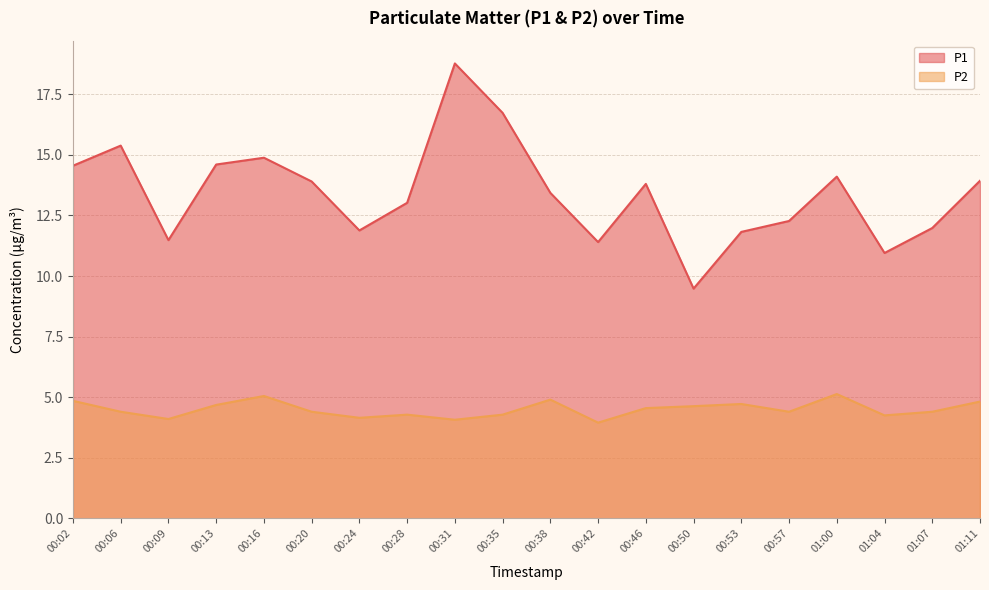

True or false: P2 and P1 cross at least once.

False